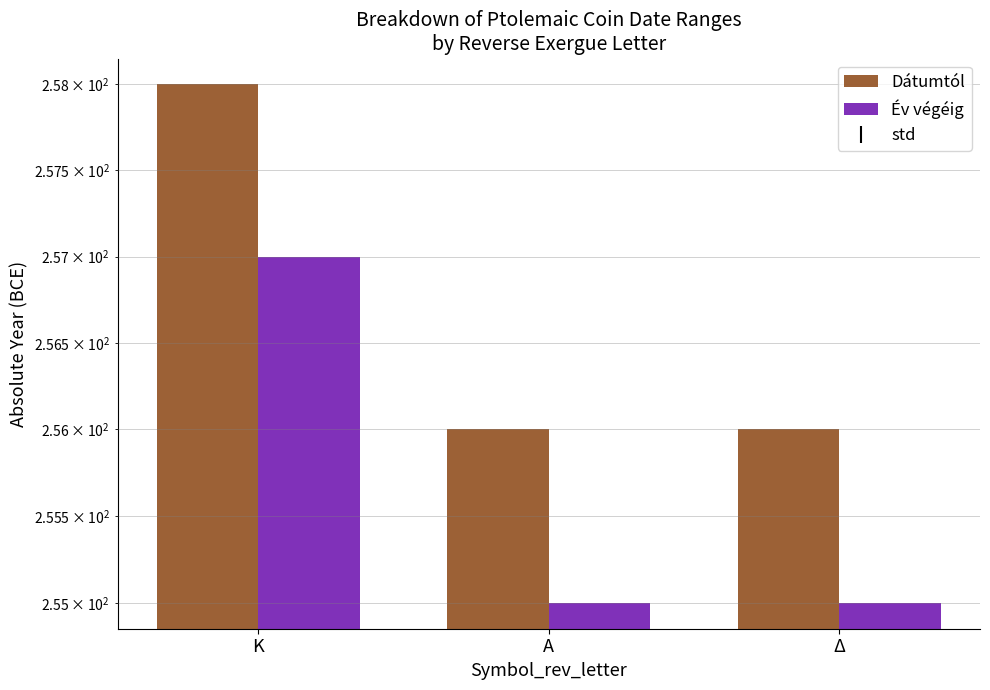

What is the average value of the Év végéig series?

256